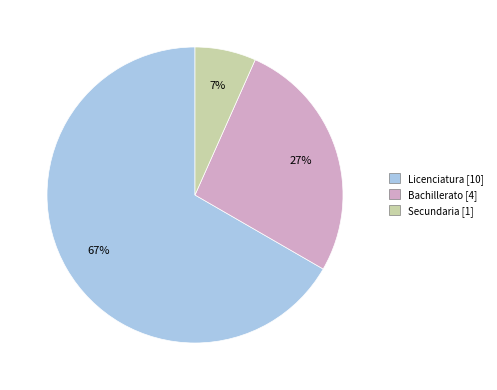

How many slices are in this pie chart?

3